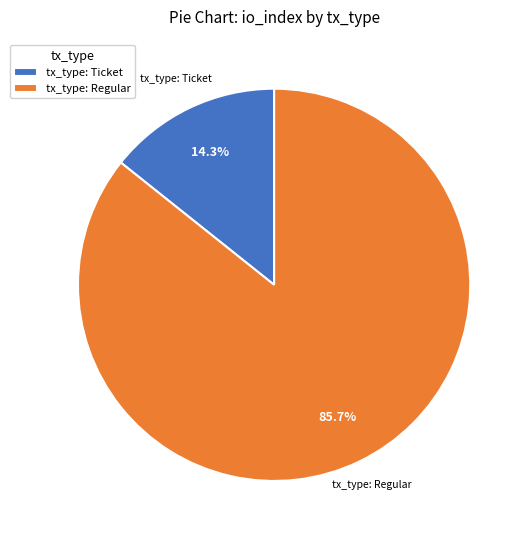

Is there any slice that represents more than half of the pie?

Yes